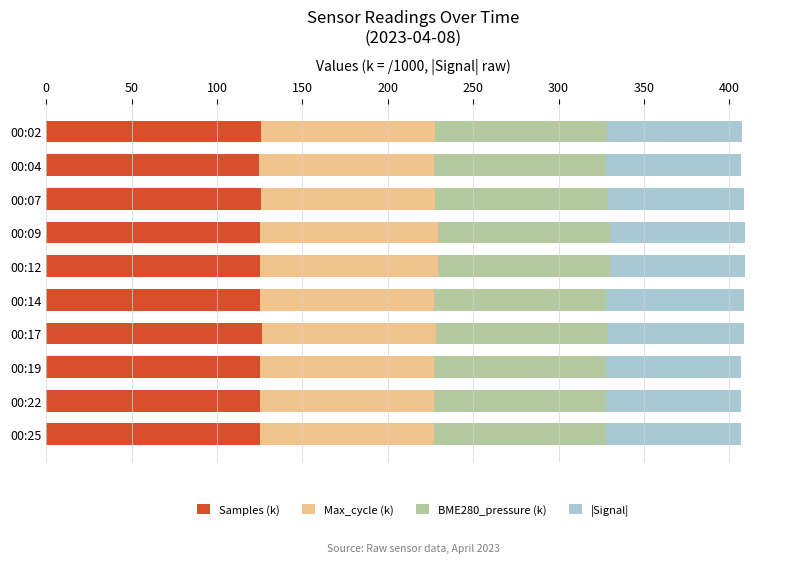

What is the maximum value for Samples (k)?

126.2